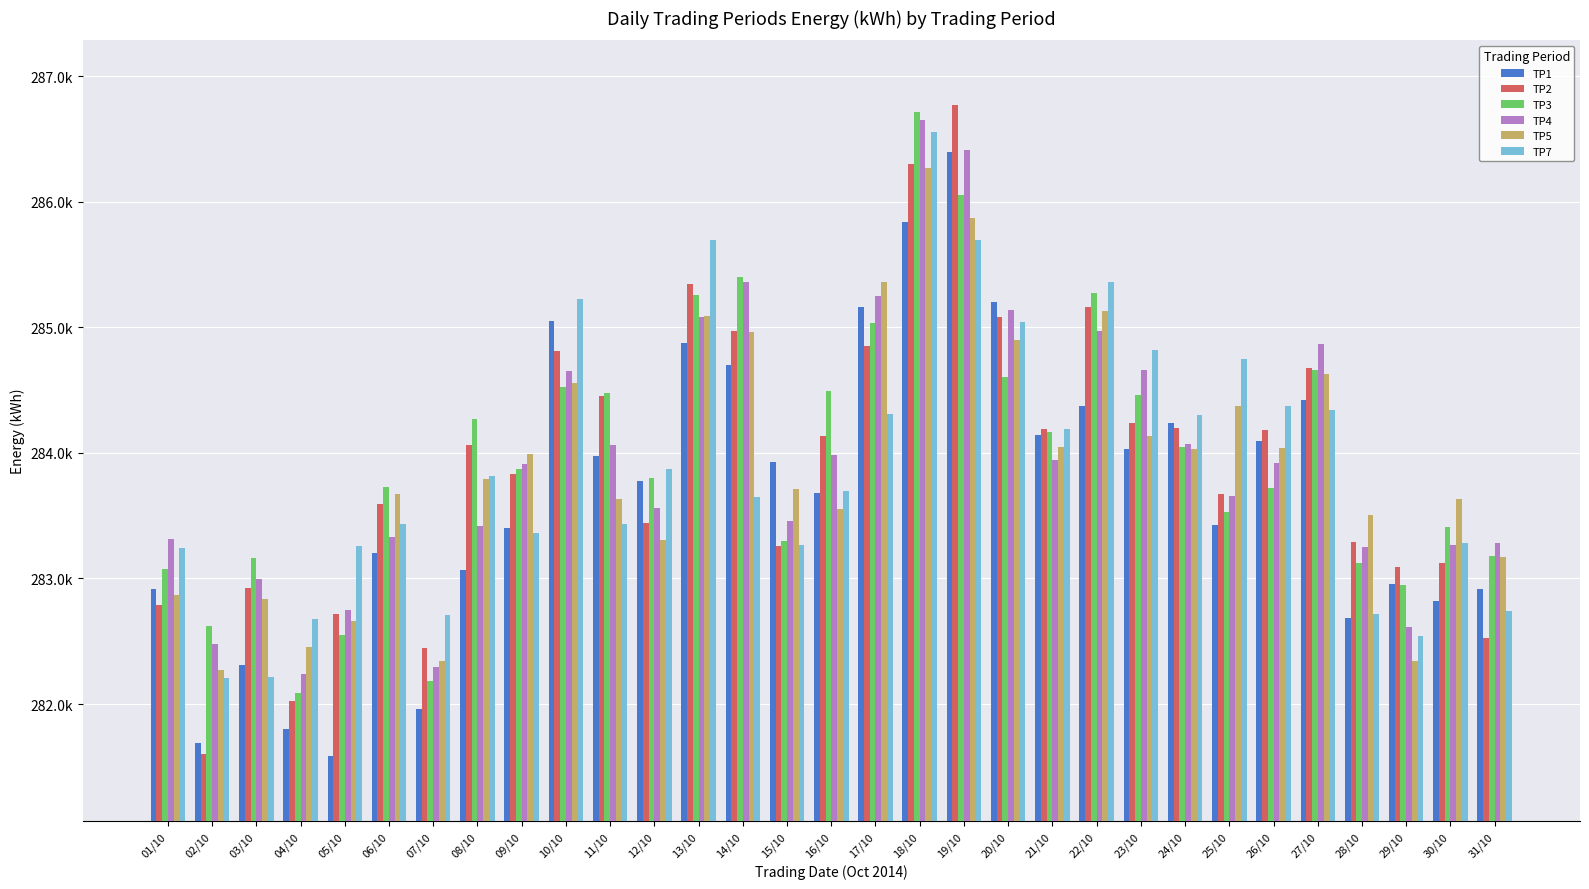

What is the sum of the TP7 values at 22/10 and 25/10?

570111